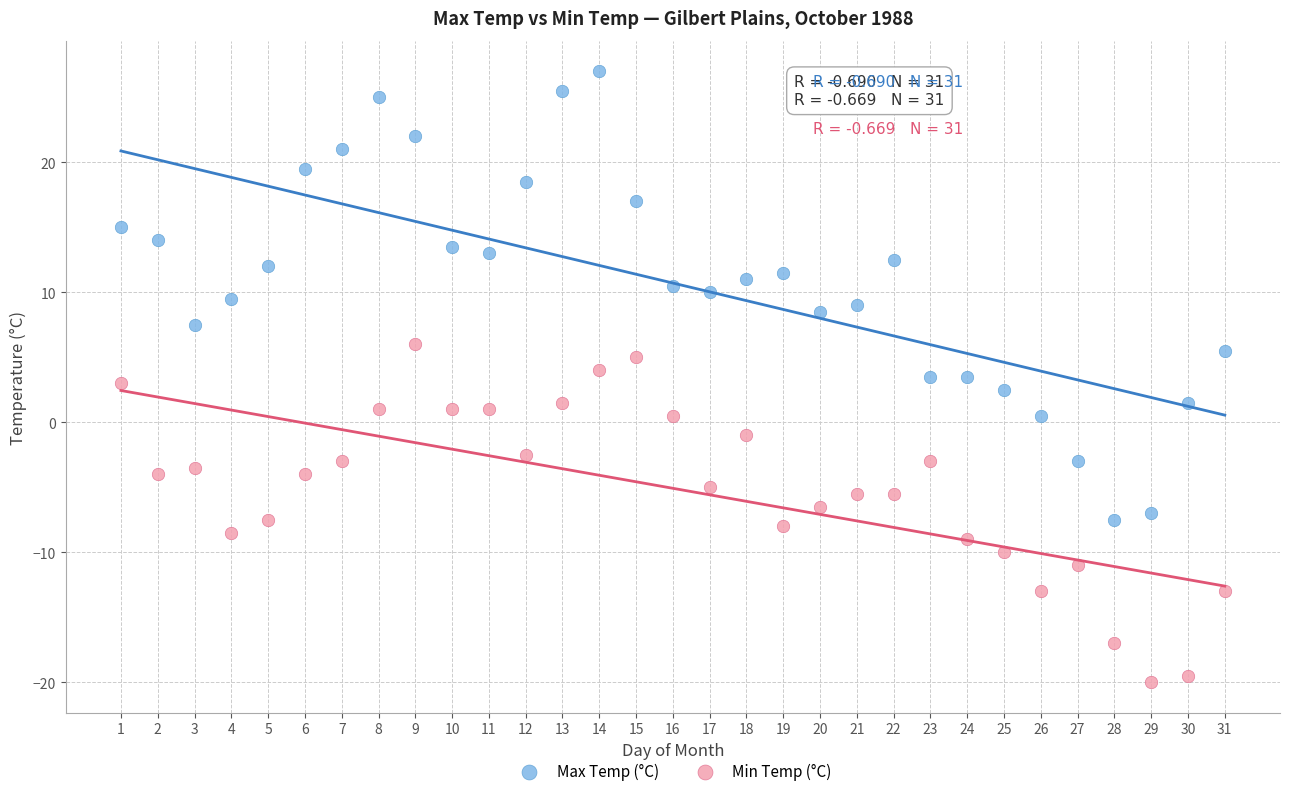

Across all data points, what is the range of Y values (max minus min)?

47.0